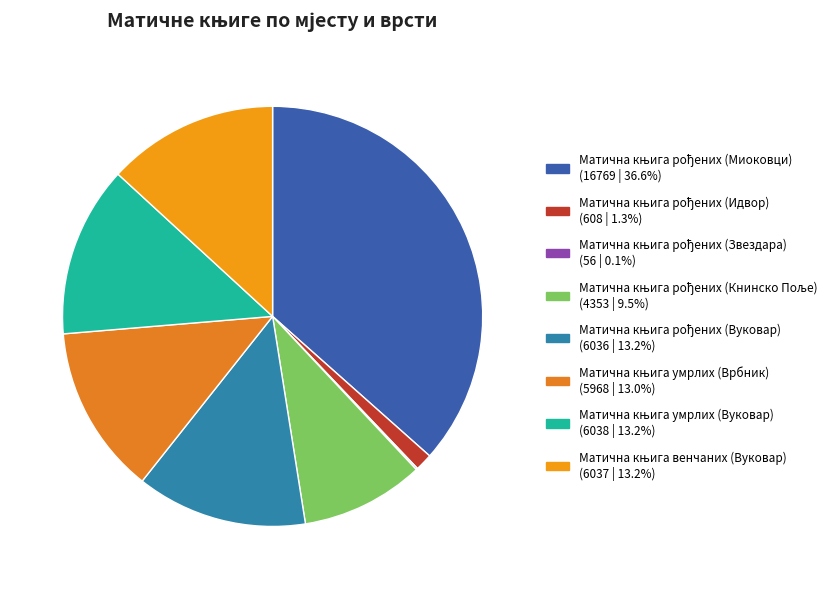

To the nearest percent, what portion does Матична књига рођених (Идвор) represent?

1%